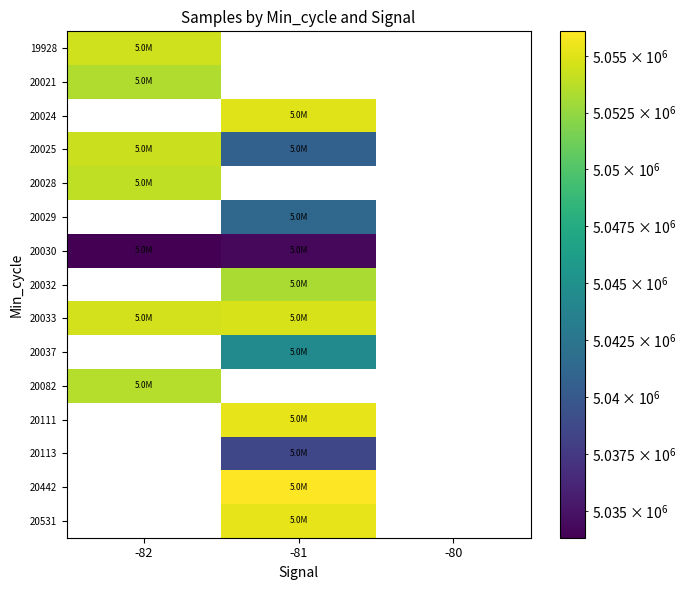

How many distinct data groups are displayed?

15